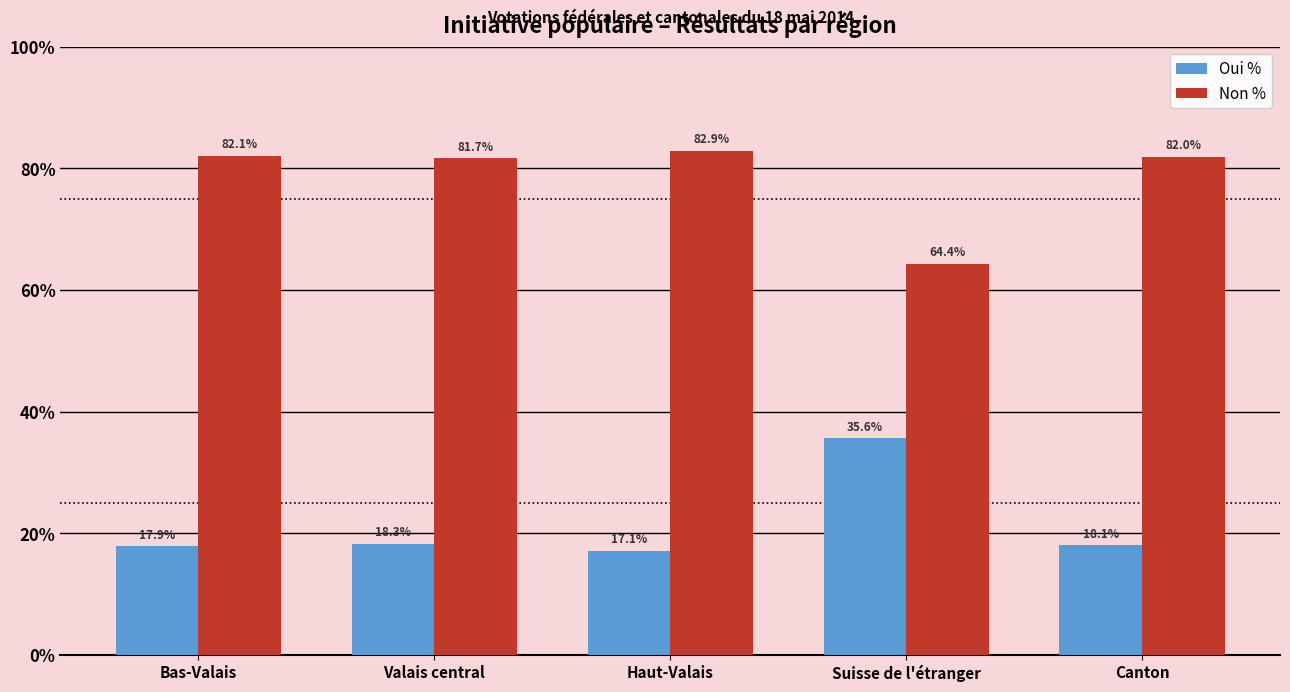

At which label does Non % first exceed 81?

Bas-Valais